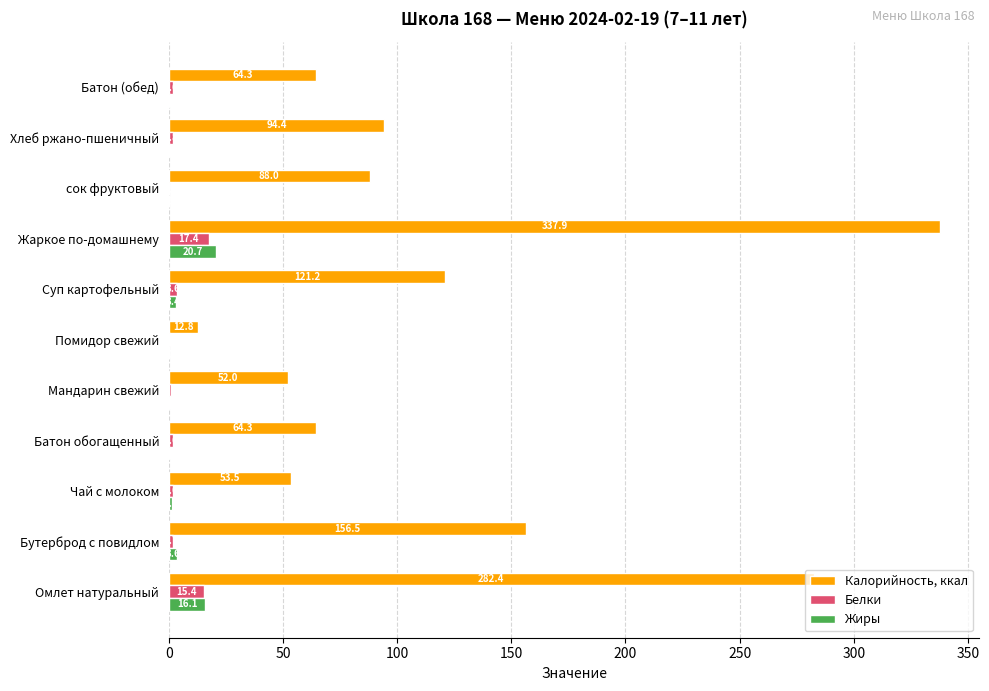

Which category has the highest value in the Жиры series?

Жаркое по-домашнему